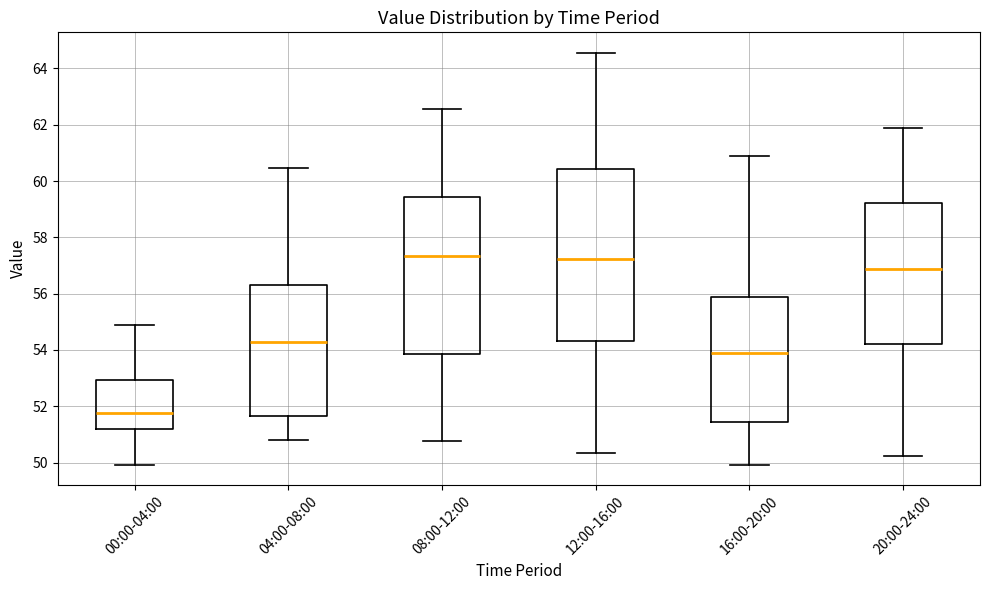

Reading left to right, read every box against the y-axis: the position of its median line, the range the box covers, and the ends of its whiskers. The values are not printed on the chart, so give them approximately, as read against the axis.

00:00-04:00: median 51.8, box 51.2 to 53.0, whiskers 50.0 to 55.0
04:00-08:00: median 54.2, box 51.6 to 56.4, whiskers 50.8 to 60.4
08:00-12:00: median 57.4, box 53.8 to 59.4, whiskers 50.8 to 62.6
12:00-16:00: median 57.2, box 54.4 to 60.4, whiskers 50.4 to 64.6
16:00-20:00: median 53.8, box 51.4 to 55.8, whiskers 50.0 to 60.8
20:00-24:00: median 56.8, box 54.2 to 59.2, whiskers 50.2 to 61.8